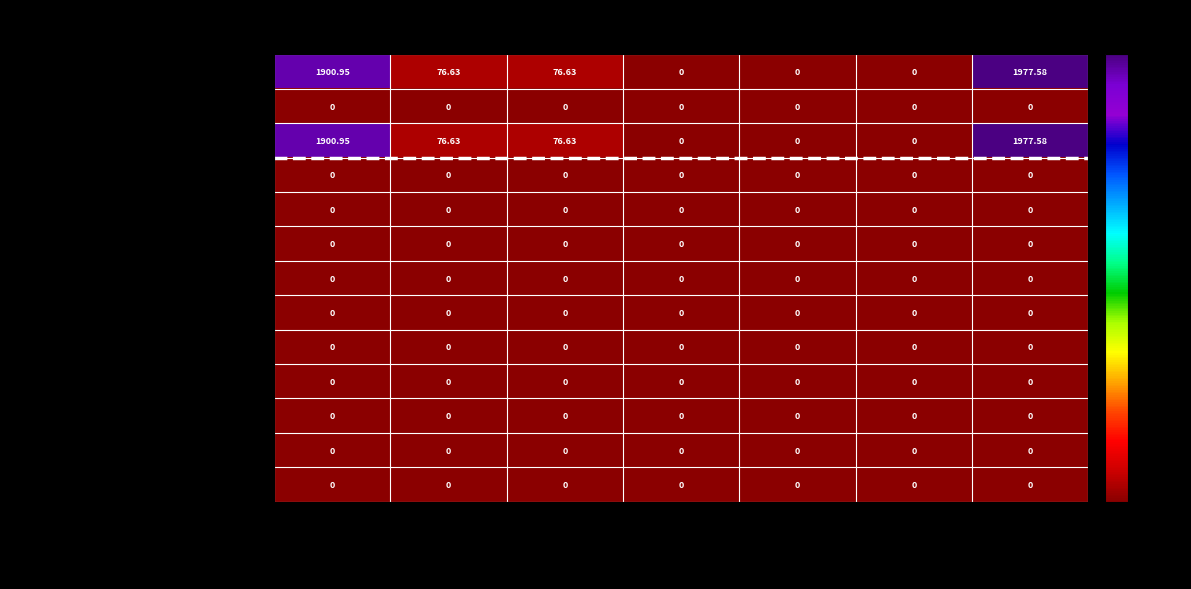

At which category does the chart reach its peak across all series?

Остаток кон. периода